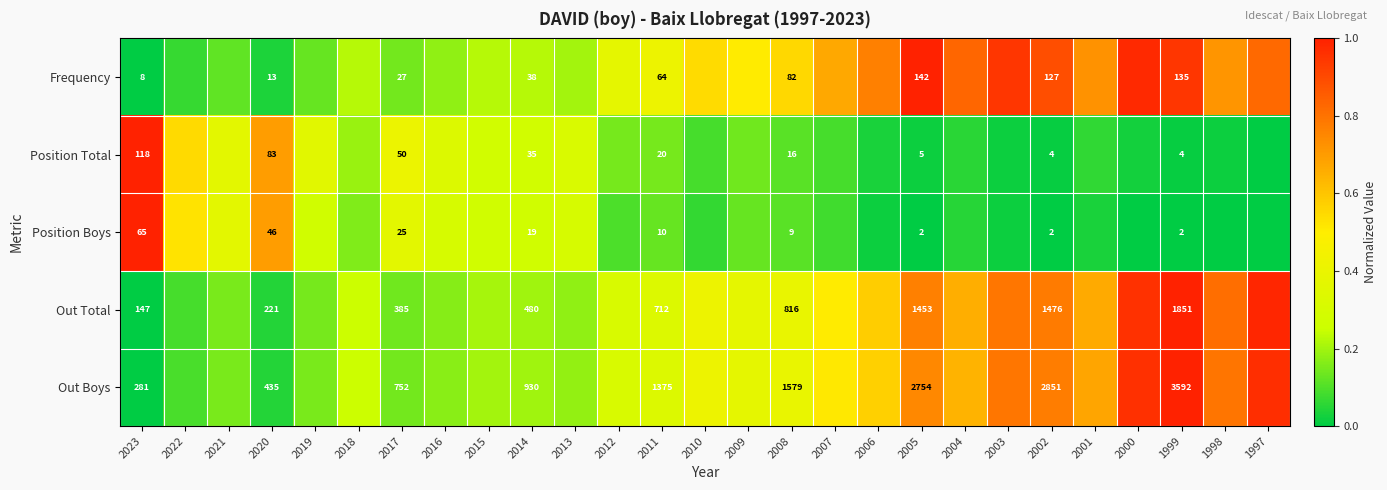

How many data points does each series have?

27